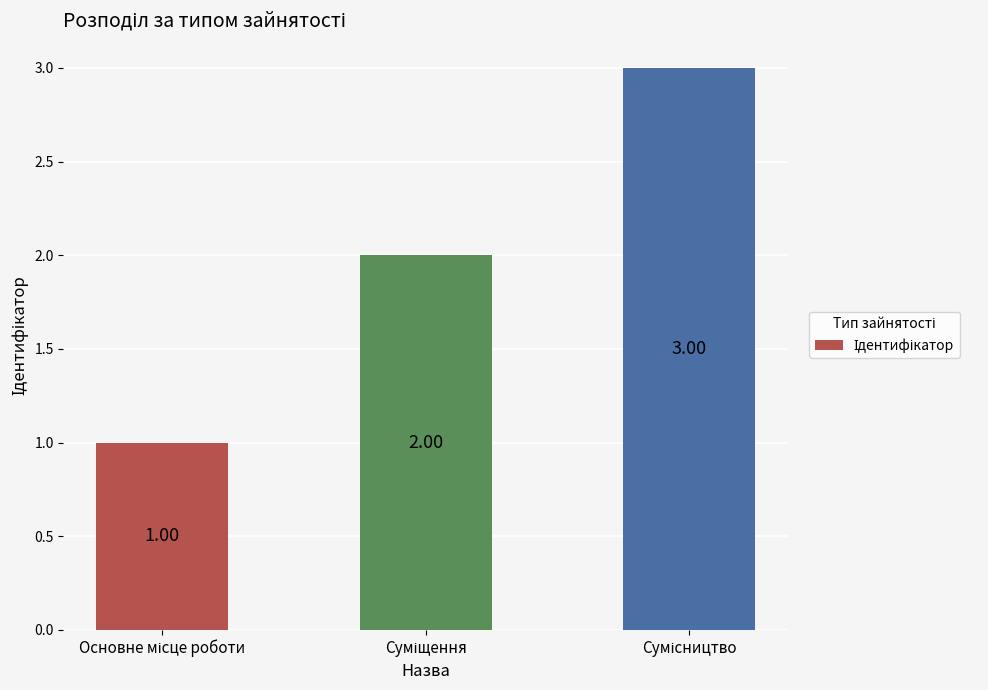

What is the sum of all values?

6